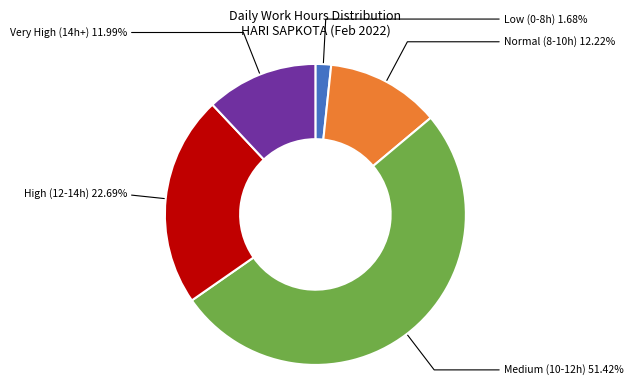

Is there any slice that represents more than half of the pie?

Yes